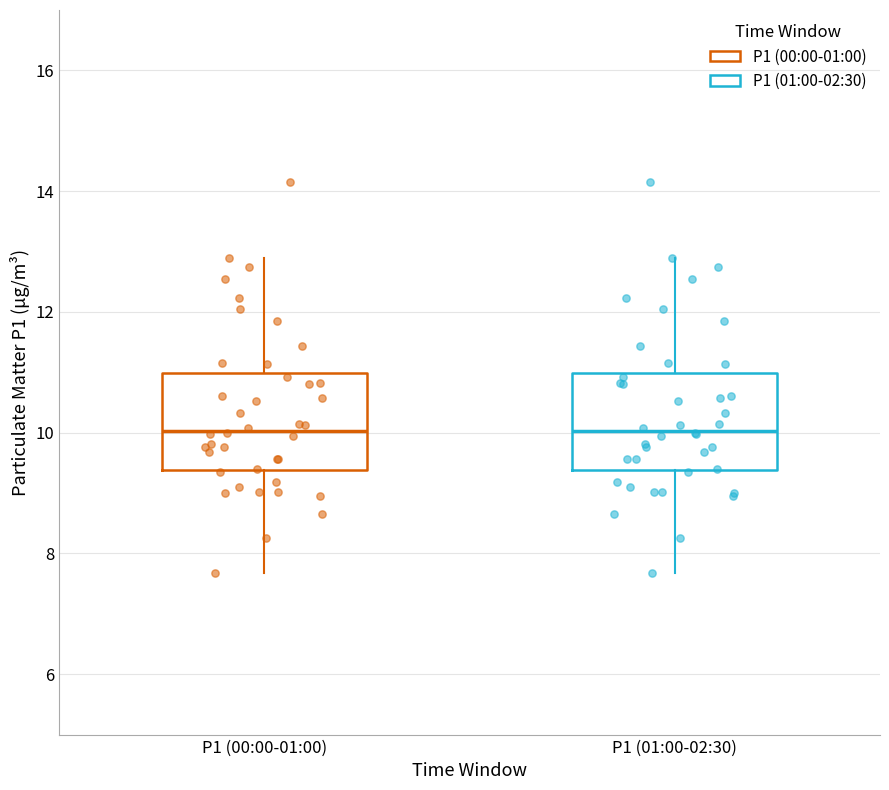

Reading left to right, transcribe this box plot: for each box, give where its median line is, the range the box spans, and where its two whiskers end, as read against the y-axis. The values are not printed on the chart, so give them approximately, as read against the axis.

P1 (00:00-01:00): median 10.0, box 9.4 to 11.0, whiskers 7.6 to 13.0
P1 (01:00-02:30): median 10.0, box 9.4 to 11.0, whiskers 7.6 to 13.0